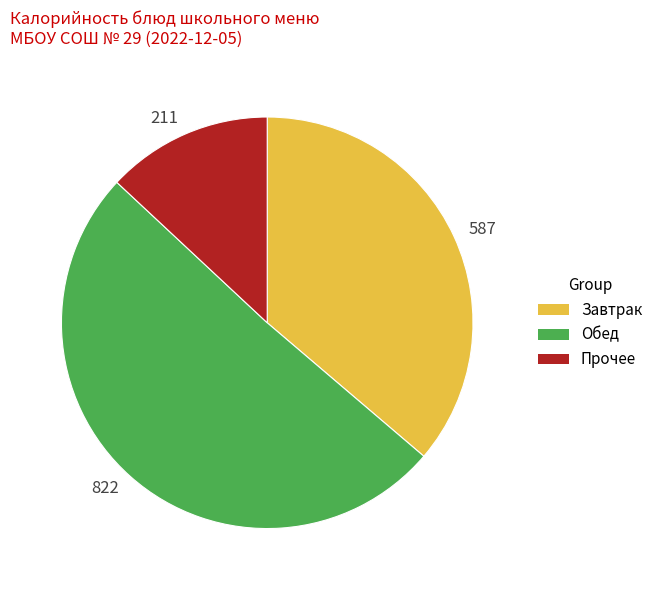

Is there a majority slice in this chart?

Yes